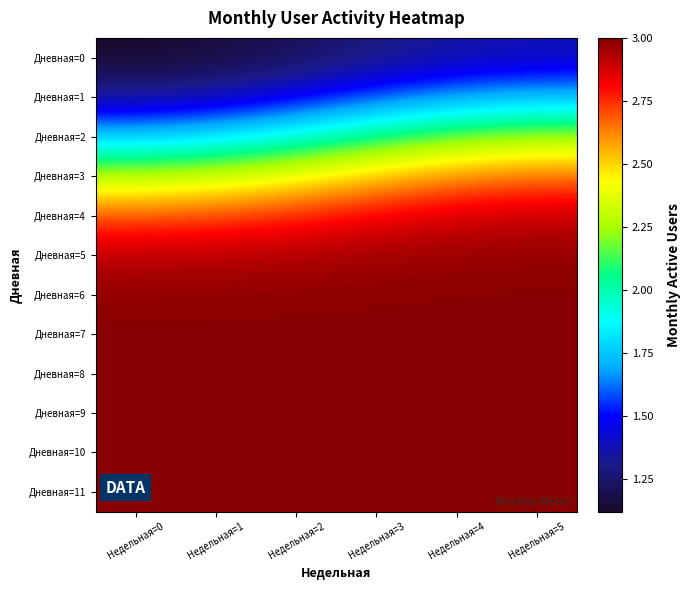

Which label corresponds to the smallest value in the chart?

Недельная=0